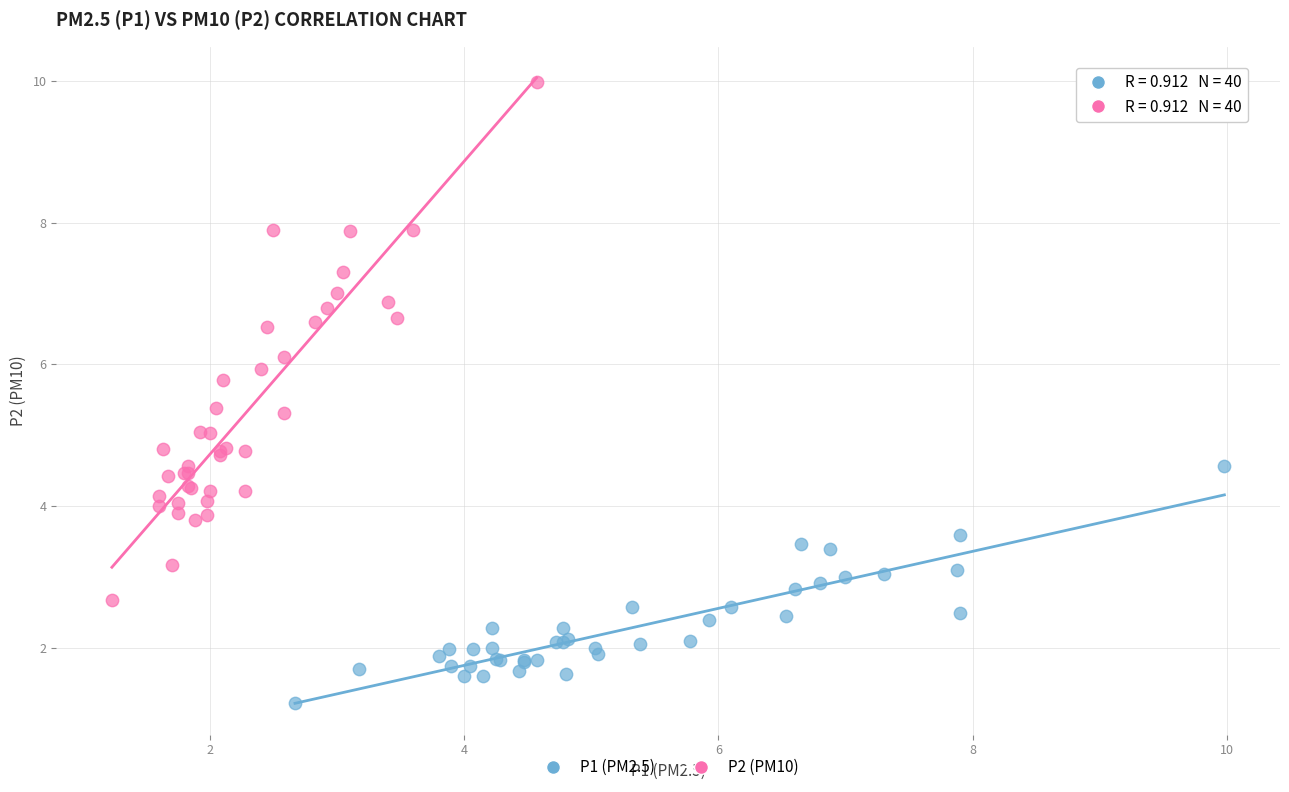

Which series has the largest Y range (max minus min)?

P2 (PM10)